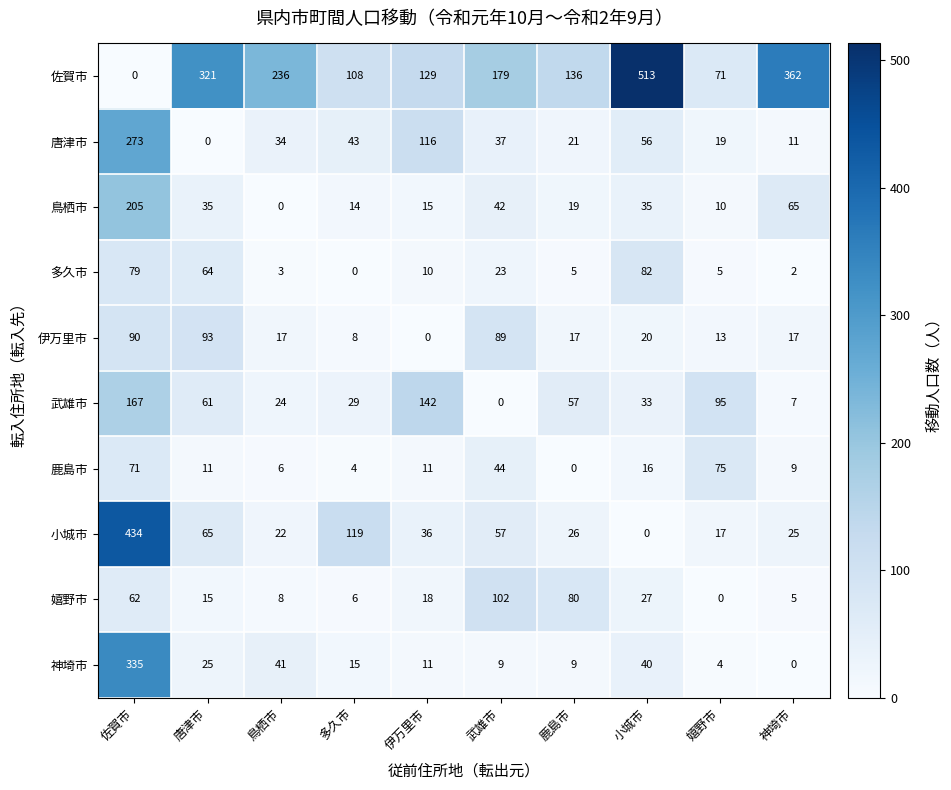

Between 多久市 and 伊万里市, which series saw the biggest shift?

武雄市